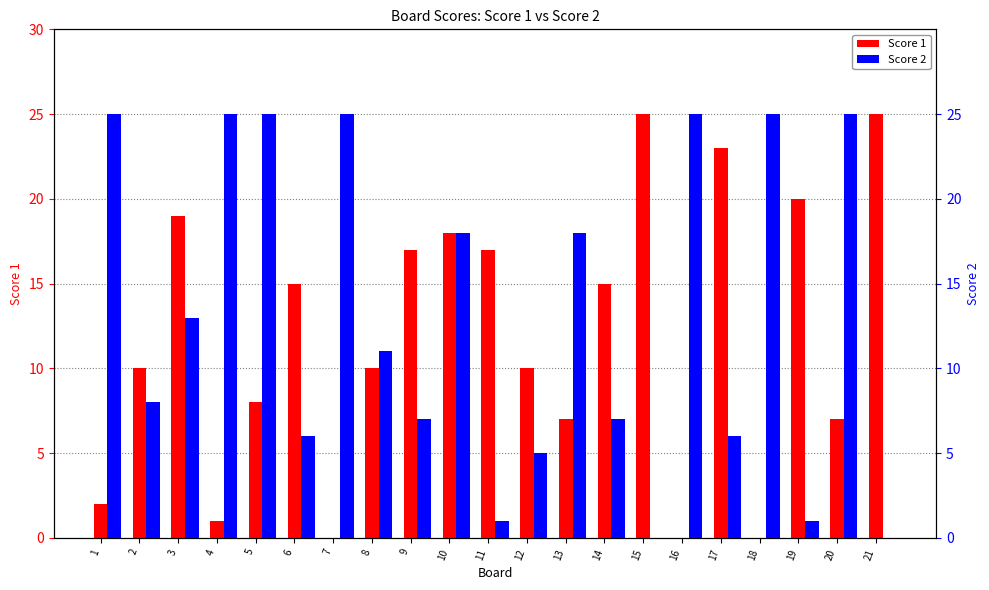

Between 3 and 17, which series saw the biggest shift?

Score 2